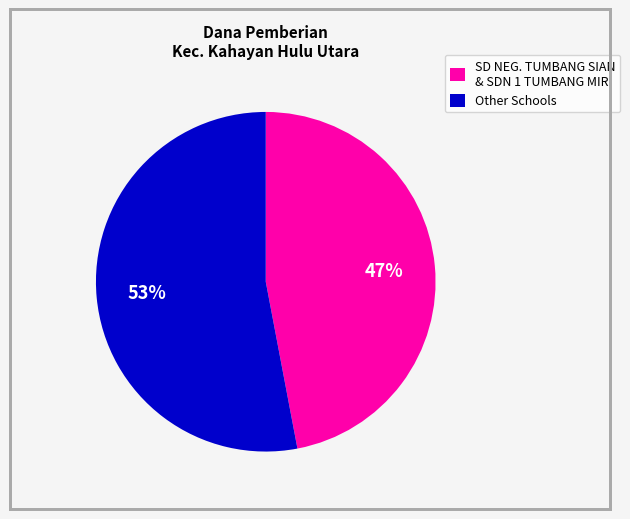

Does any single category account for the majority?

Yes